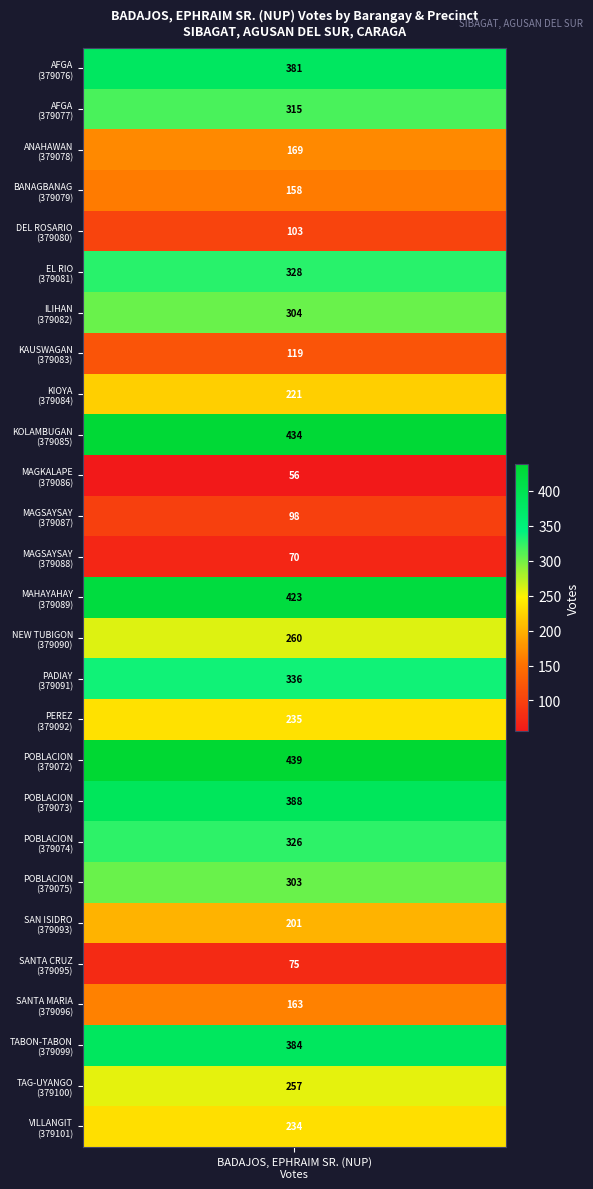

Which category has the highest value across all series?

POBLACION-379072